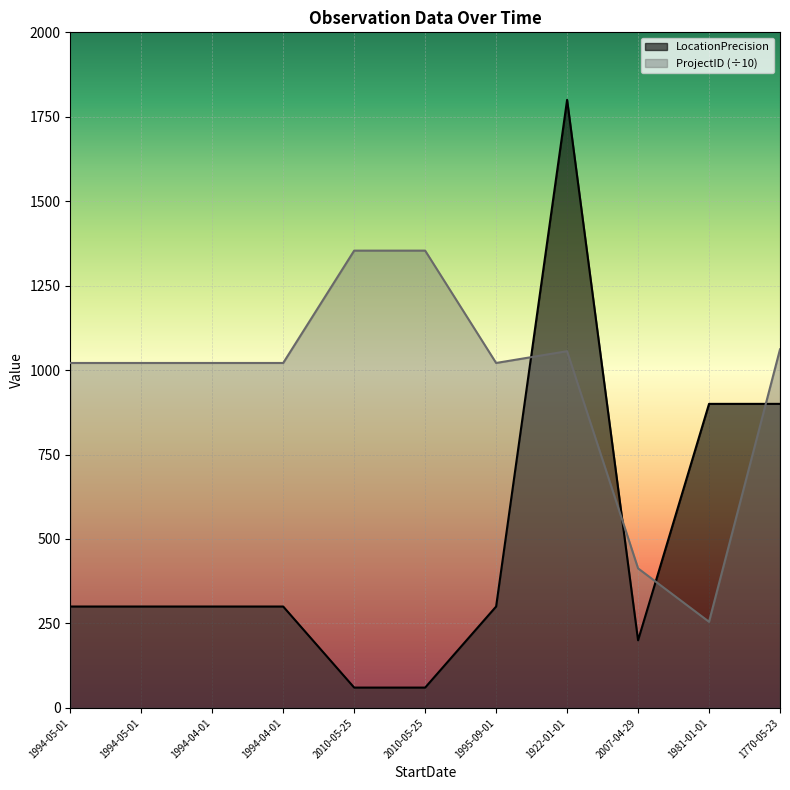

What is the label of the 2nd point from the left?

1994-05-01